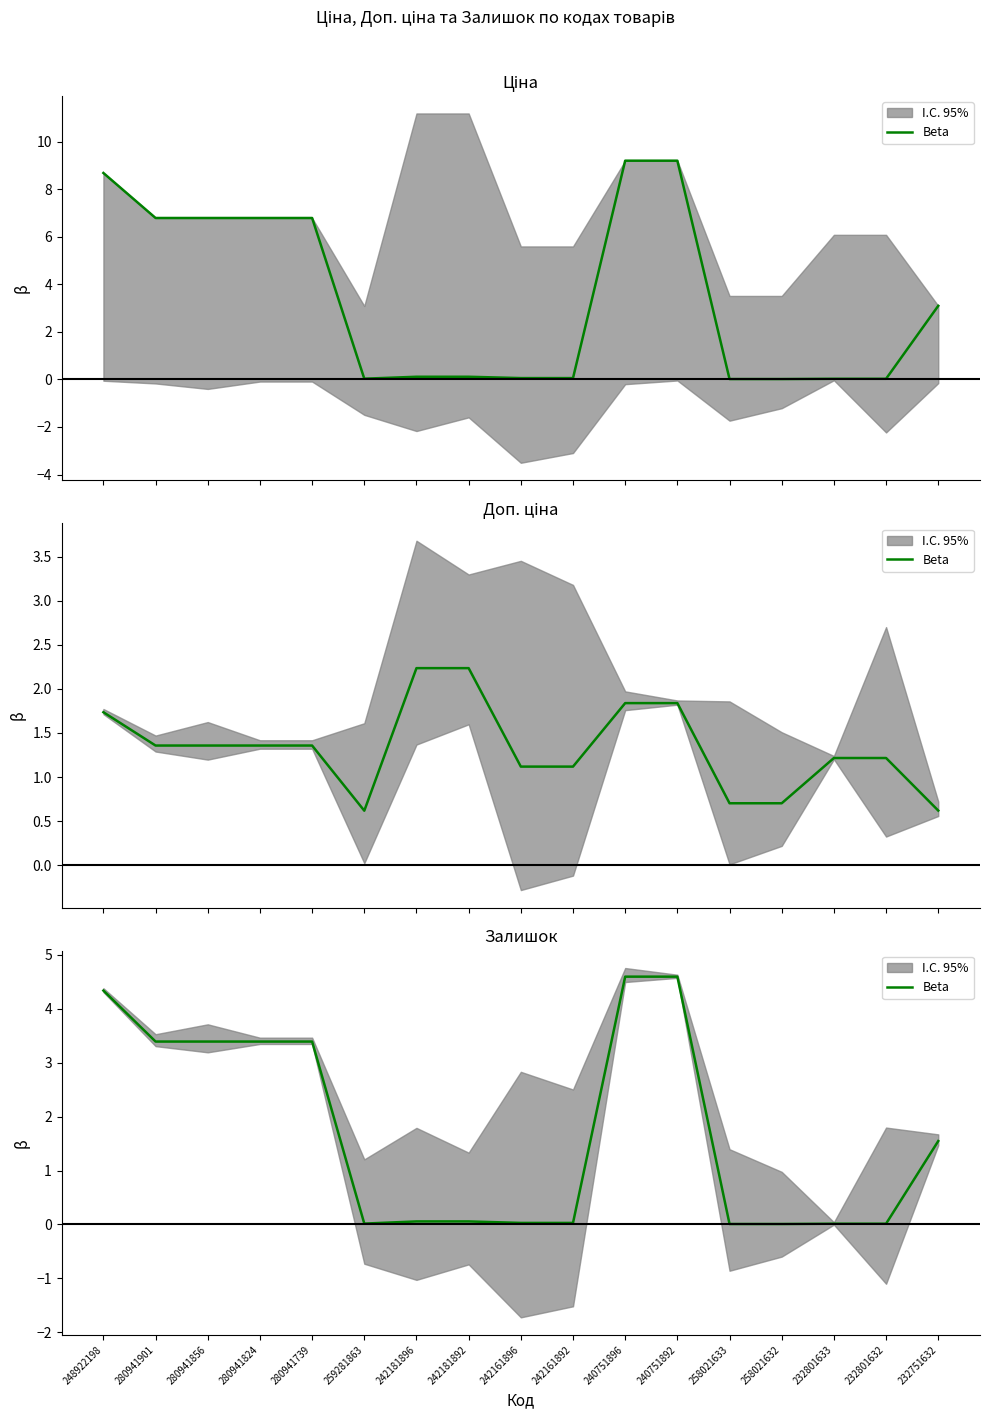

Which label corresponds to the largest value in the chart?

240751896